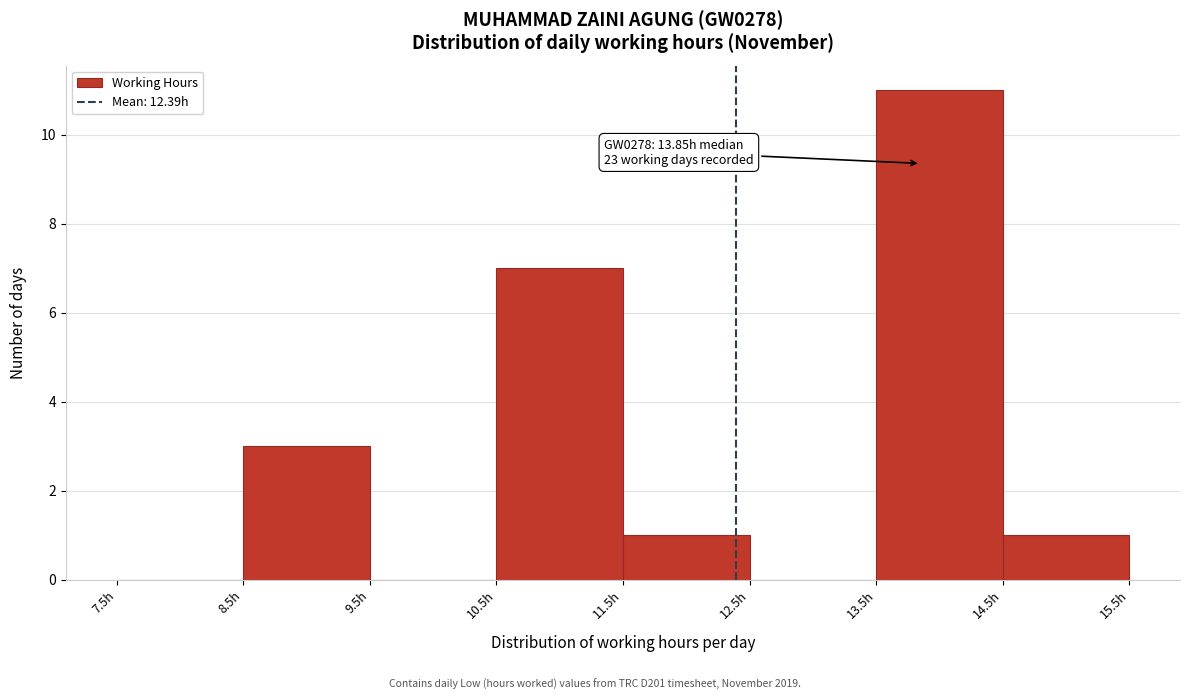

Over which range of the x-axis is the bar tallest?

13.5 to 14.5